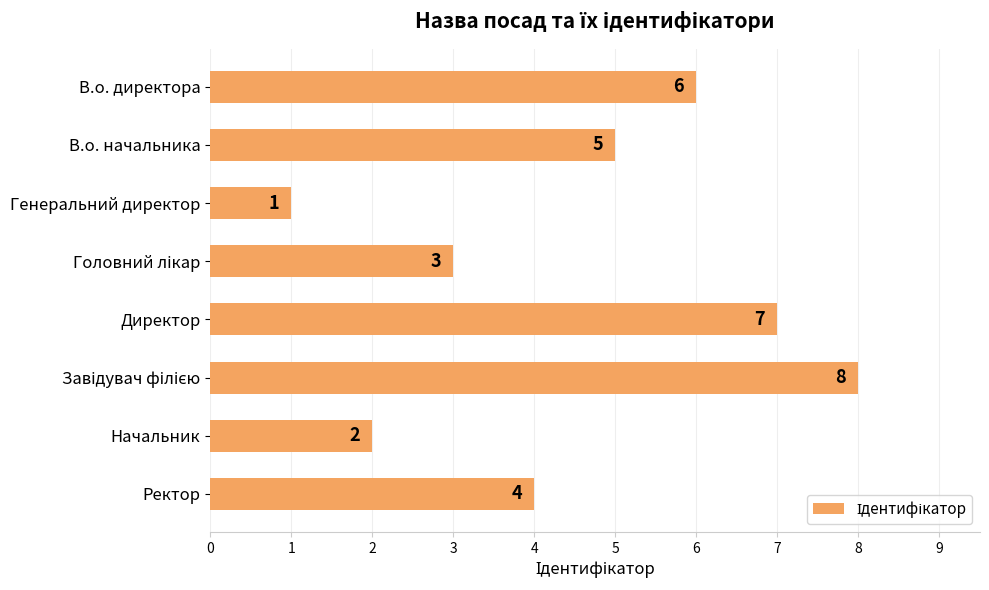

How many categories are shown in the chart?

8